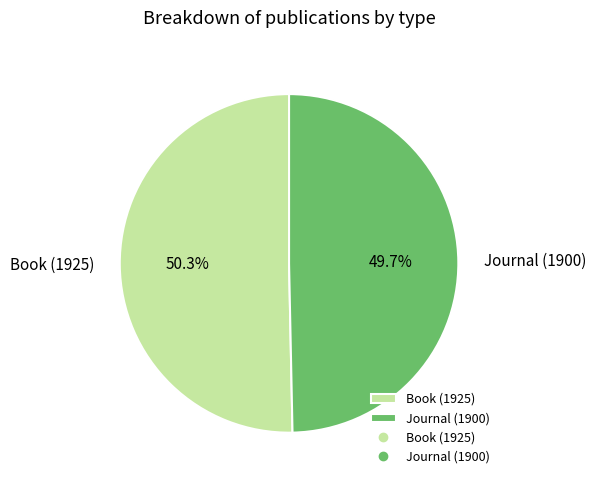

Approximately how many times larger is the value at Book (1925) compared to Journal (1900)?

1.0